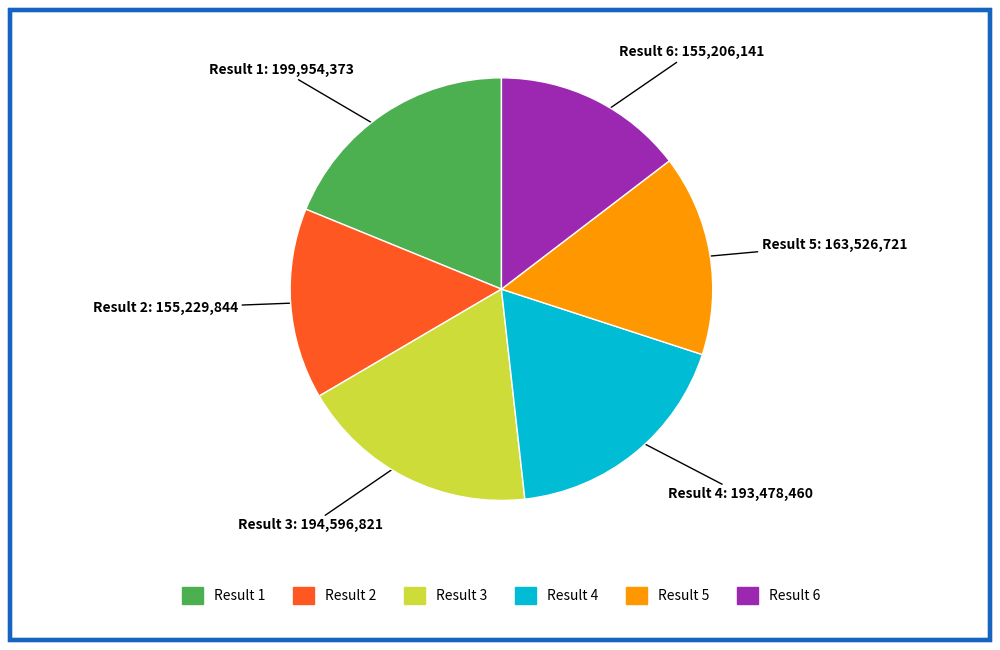

Does any single category account for the majority?

No